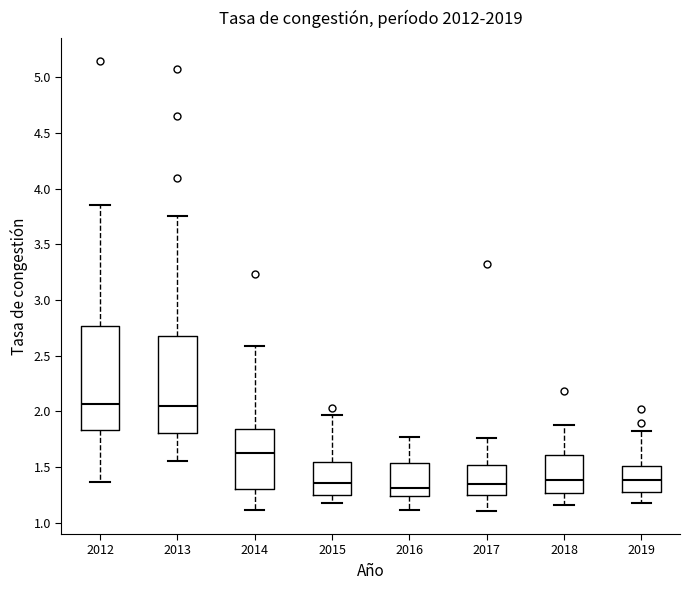

Where does the lower whisker of the box at x = 2018 end on the y-axis? The values are not printed on the chart, so give them approximately, as read against the axis.

1.15